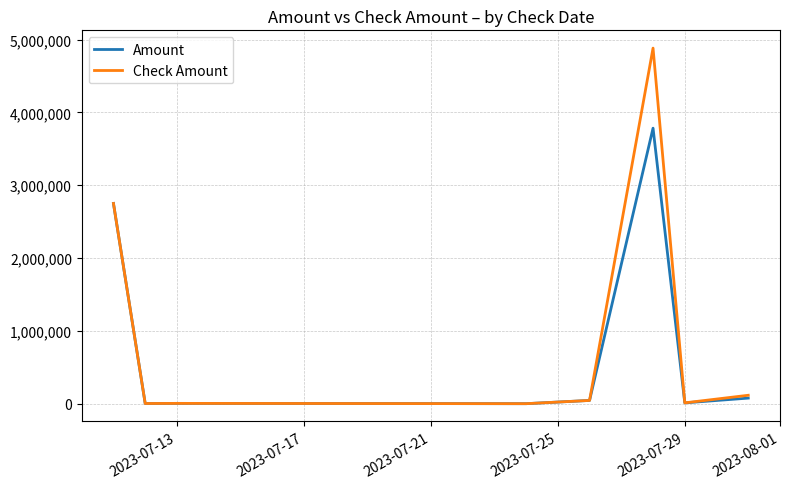

Which series has the largest range (max minus min)?

Check Amount